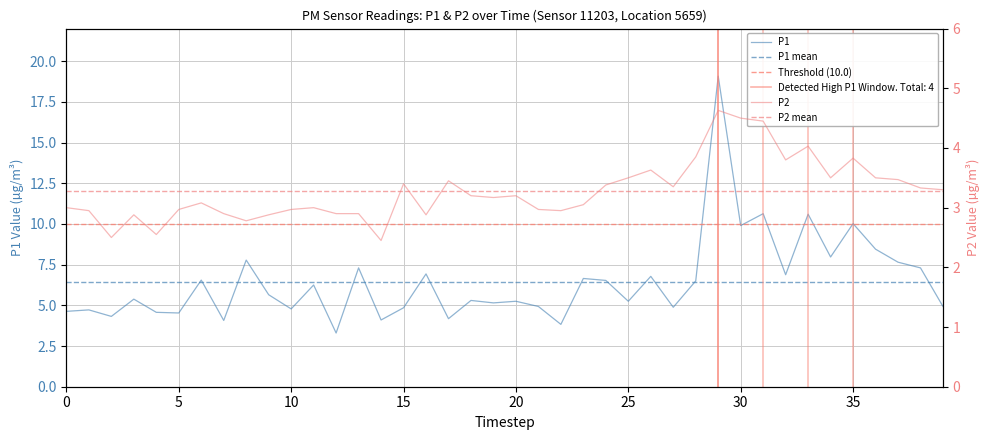

True or false: P2 and P1 intersect in this chart.

False